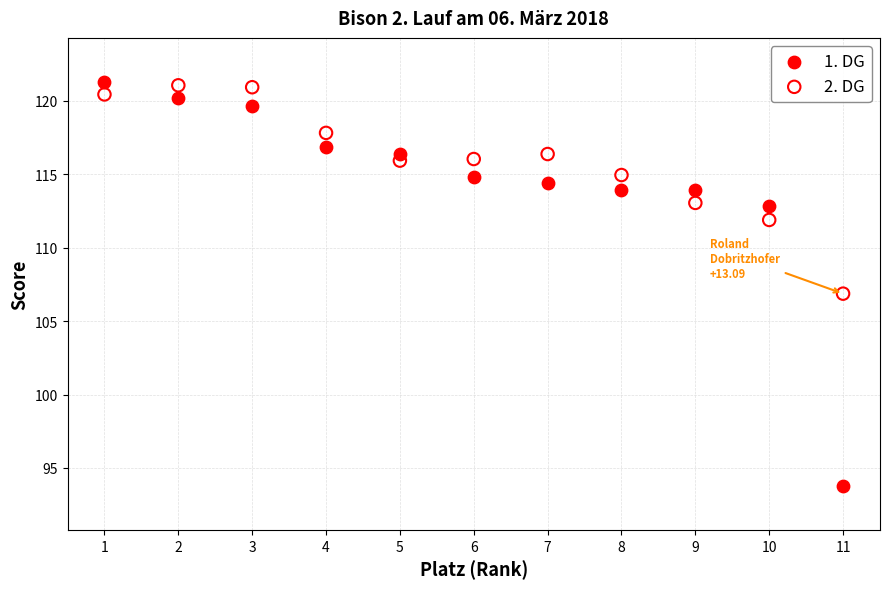

Across all data points, what is the range of X values (max minus min)?

10.0